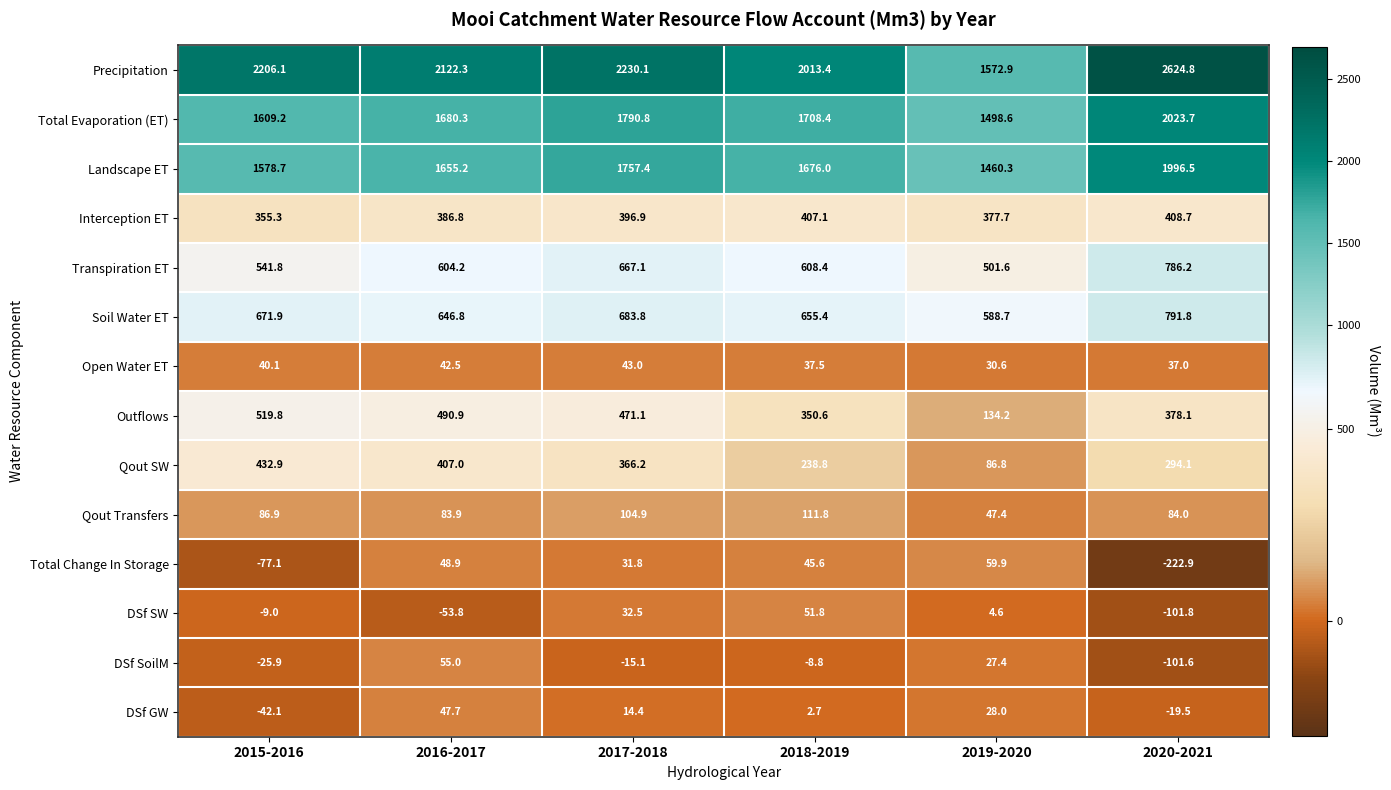

At which category does the chart reach its minimum across all series?

2020-2021